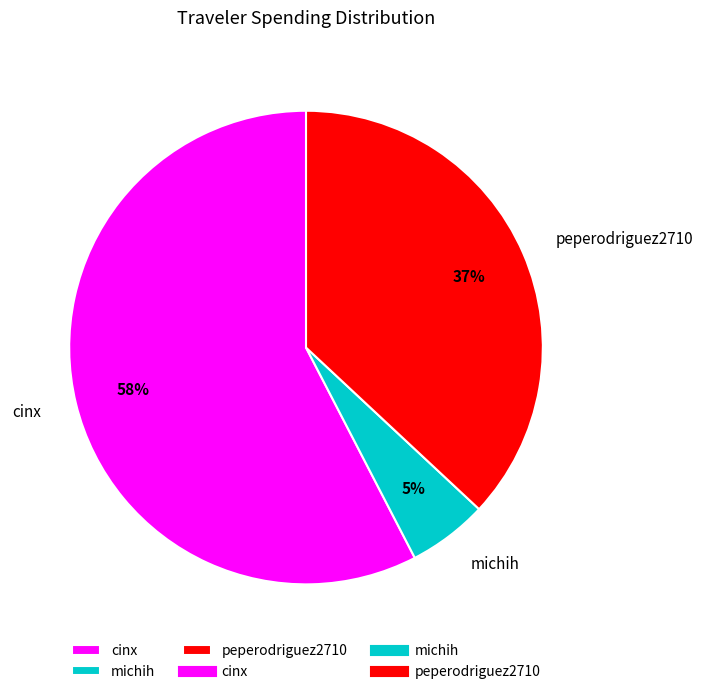

Rank the categories by value from highest to lowest.

cinx, peperodriguez2710, michih